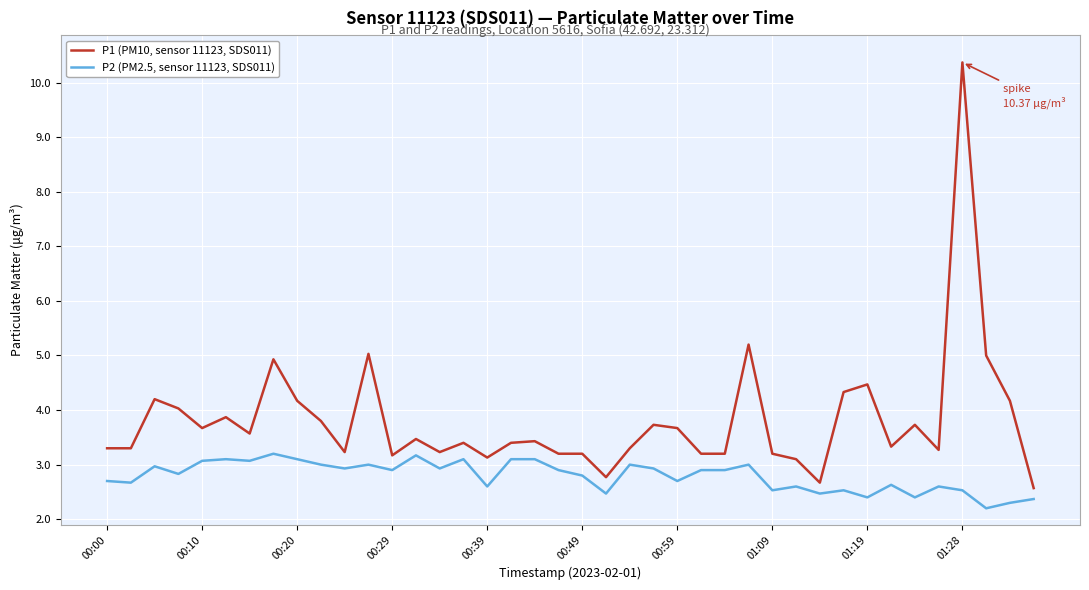

Which series has the largest total across all categories?

P1 (PM10, sensor 11123, SDS011)